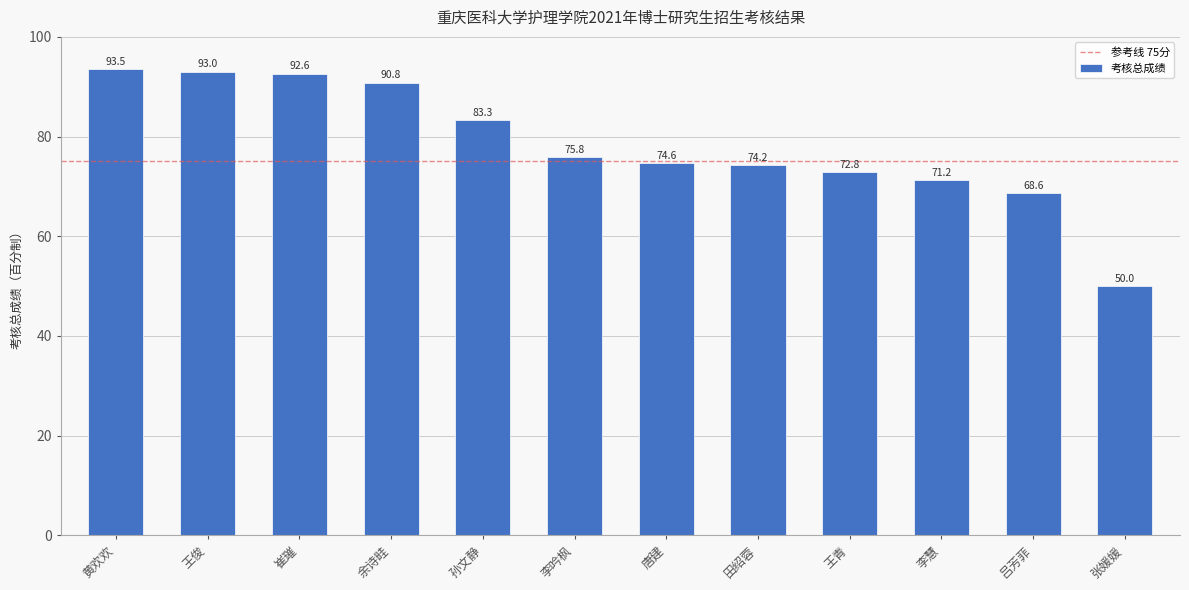

True or false: the data shows 156.4 at 余诗畦.

False